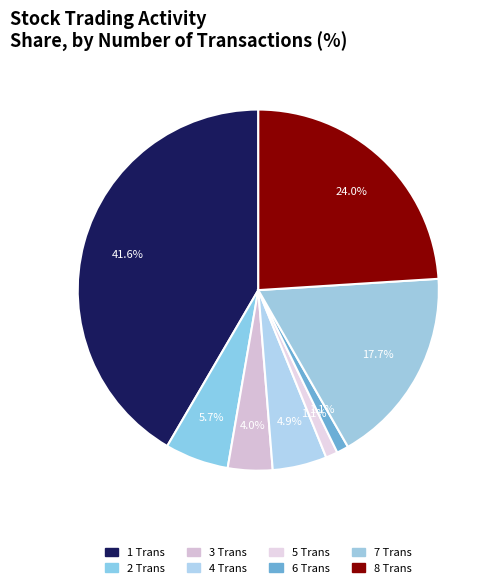

How many slices are in this pie chart?

8